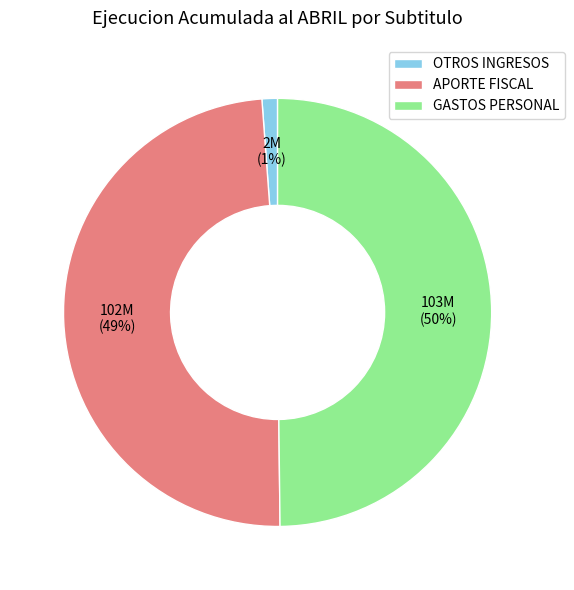

Which category has the smallest portion of the pie?

OTROS INGRESOS